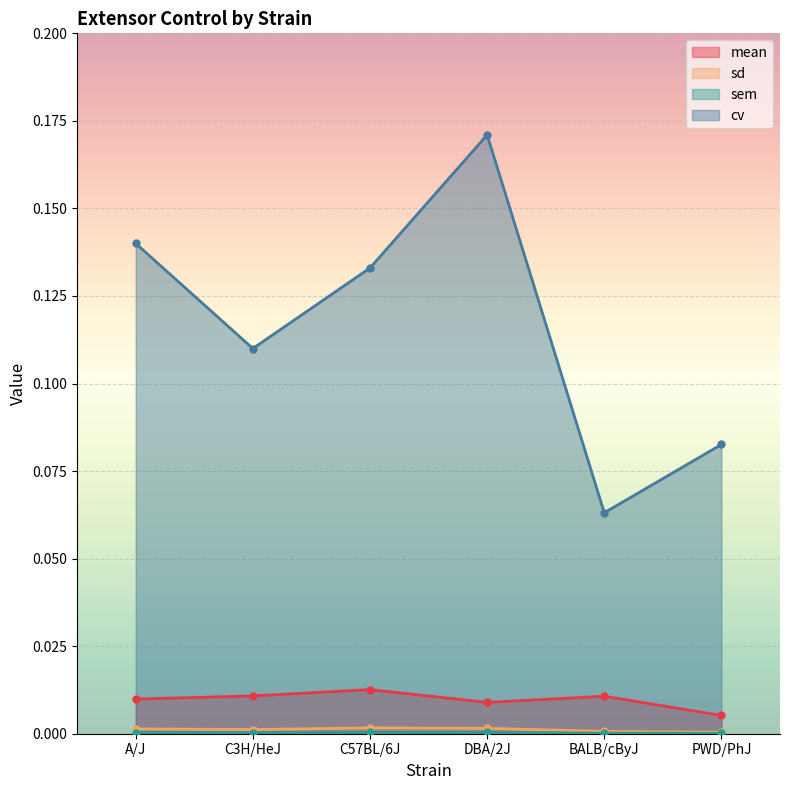

List the series in order of their peak value, highest first.

cv, mean, sd, sem